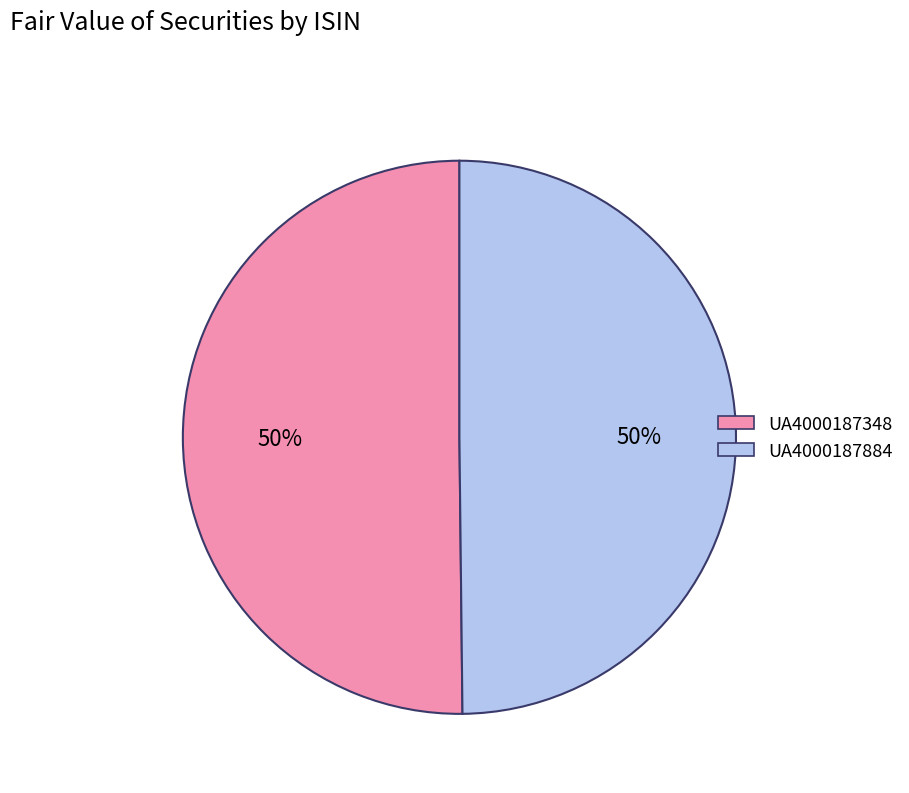

Approximately how many times larger is the value at UA4000187348 compared to UA4000187884?

1.0